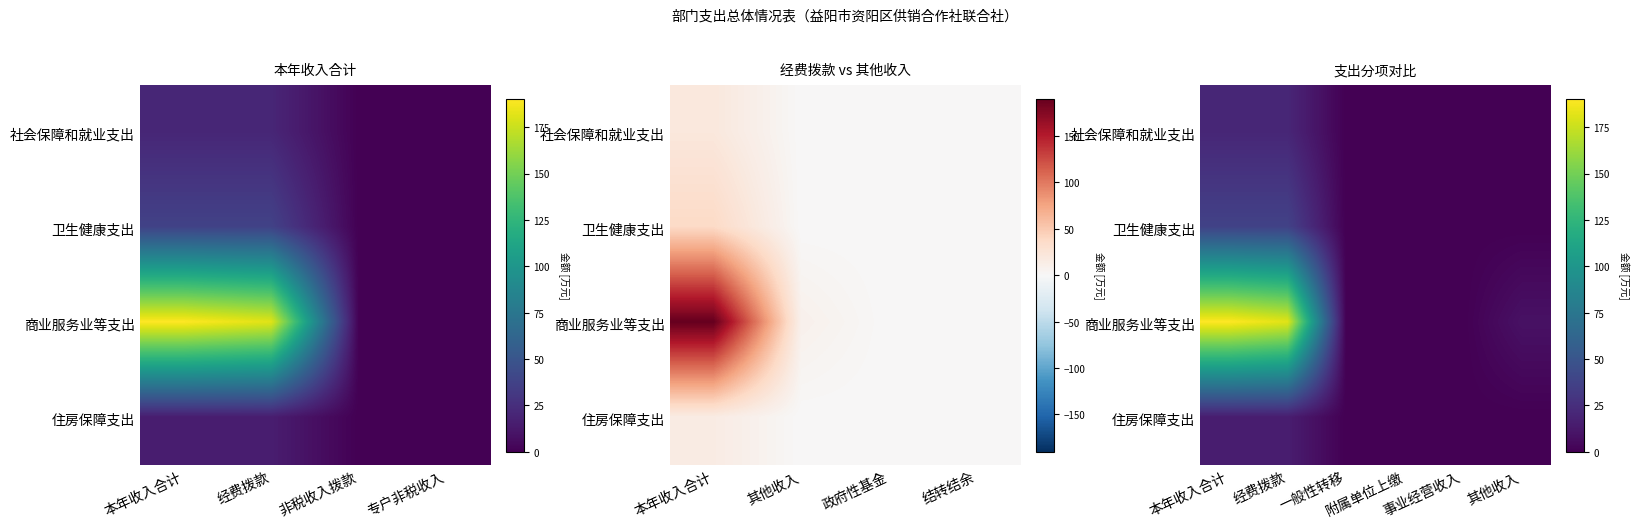

What is the difference between the maximum and minimum values in the 商业服务业等支出 series?

190.4